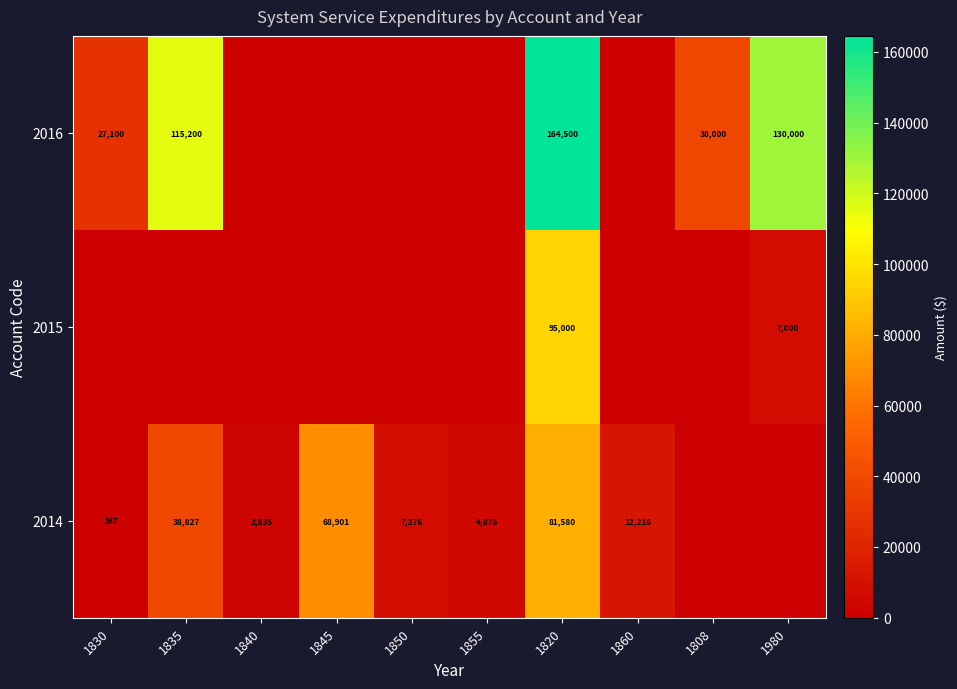

The value of 2016 at 1980 is 130000. True or false?

True